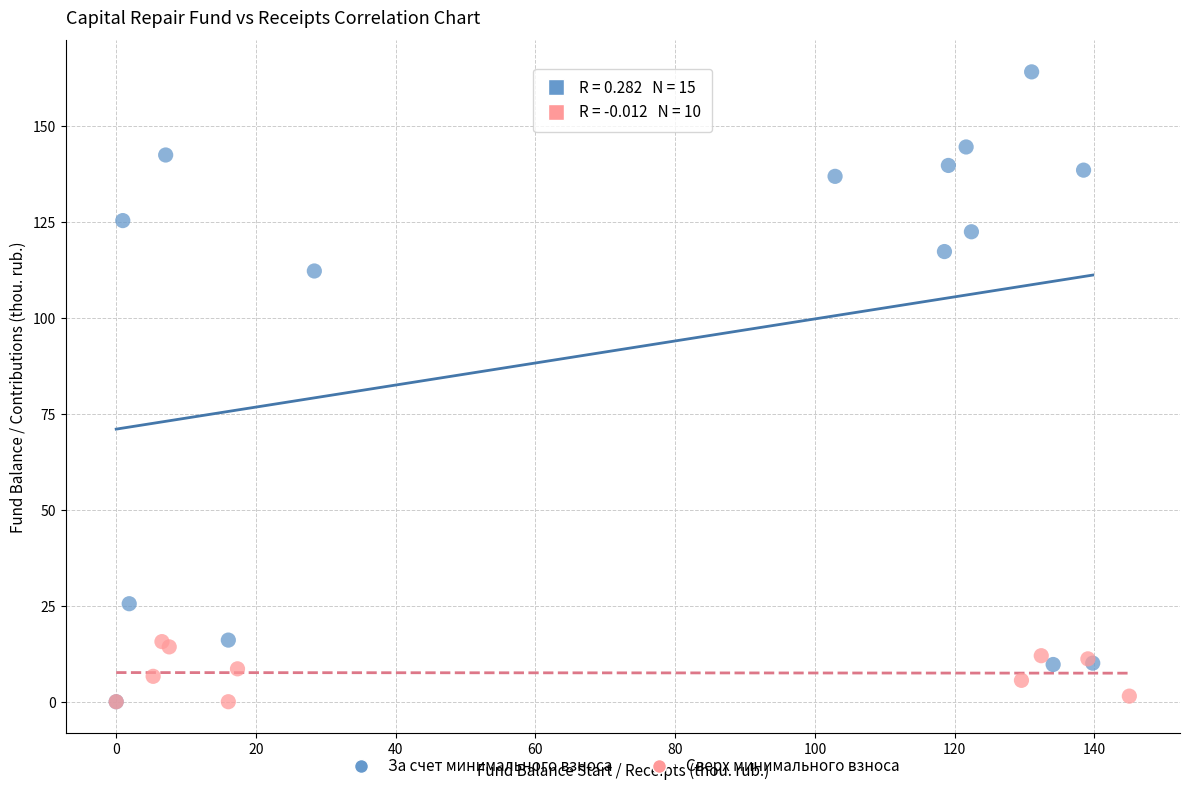

Which series has the widest spread of Y values?

За счет минимального взноса